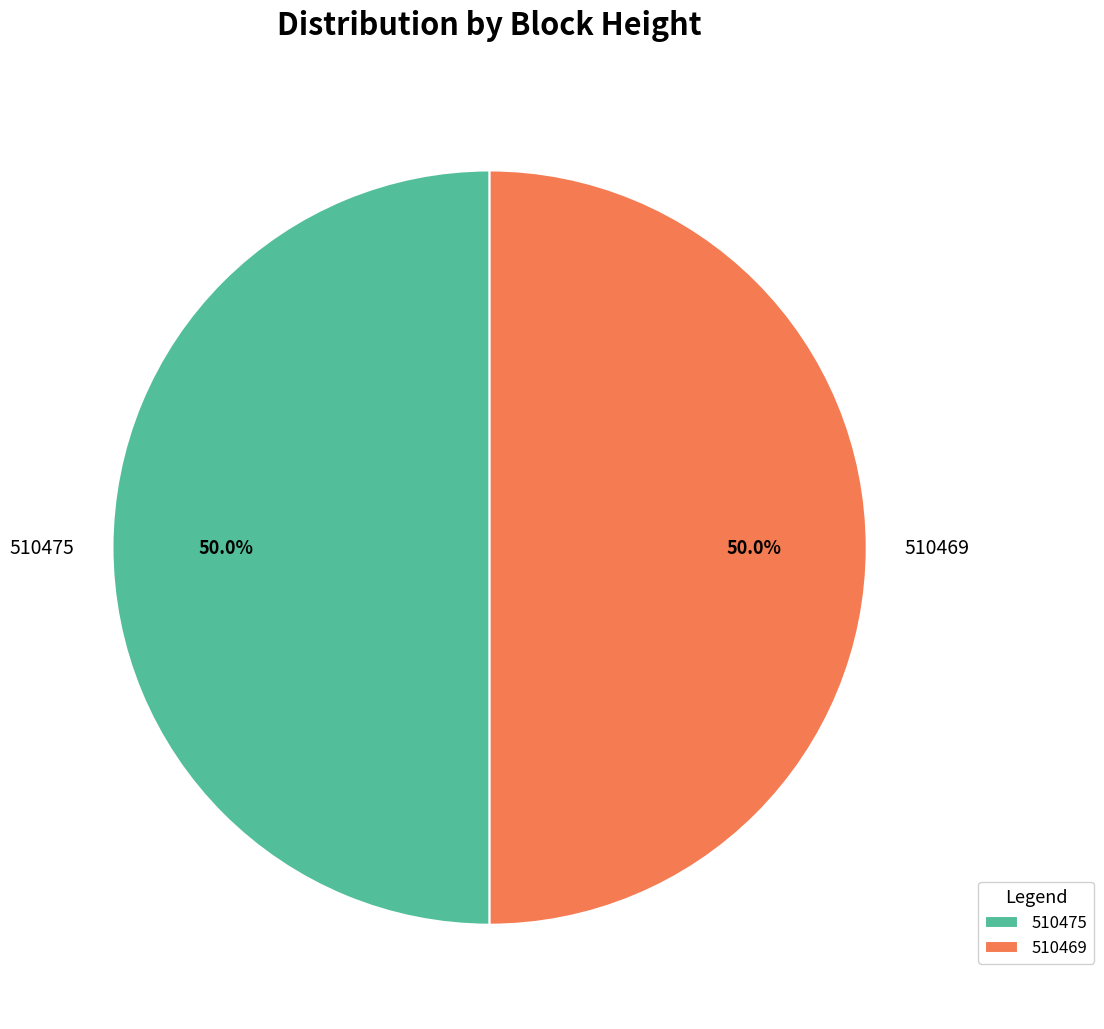

To the nearest percent, what portion does 510475 represent?

50%